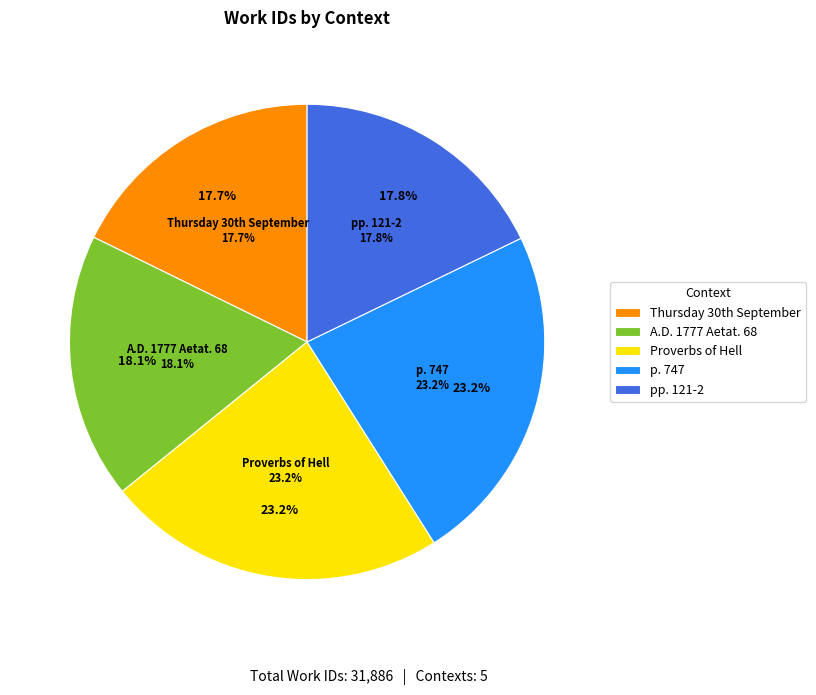

Which has a higher value, Proverbs of Hell or A.D. 1777 Aetat. 68?

Proverbs of Hell